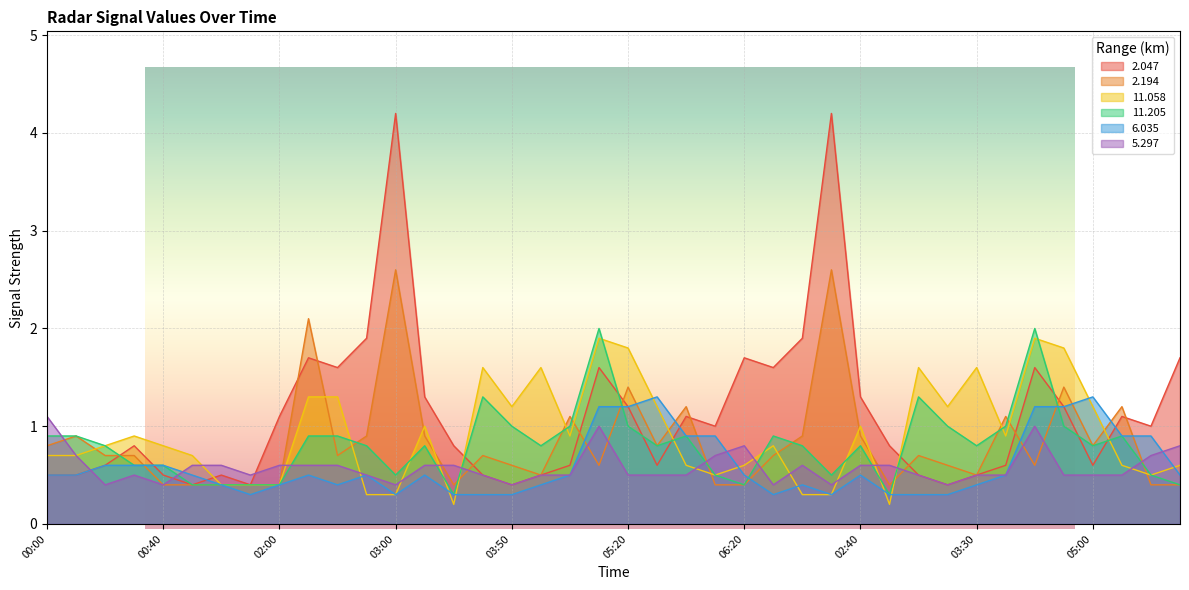

Reading left to right, what are all the values shown in this chart?

2.047: 0.5	0.5	0.6	0.8	0.5	0.4	0.5	0.4	1.1	1.7	1.6	1.9	4.2	1.3	0.8	0.5	0.4	0.5	0.6	1.6	1.2	0.6	1.1	1.0	1.7	1.6	1.9	4.2	1.3	0.8	0.5	0.4	0.5	0.6	1.6	1.2	0.6	1.1	1.0	1.7
2.194: 0.8	0.9	0.7	0.7	0.4	0.4	0.4	0.4	0.4	2.1	0.7	0.9	2.6	0.9	0.4	0.7	0.6	0.5	1.1	0.6	1.4	0.8	1.2	0.4	0.4	0.7	0.9	2.6	0.9	0.4	0.7	0.6	0.5	1.1	0.6	1.4	0.8	1.2	0.4	0.4
11.058: 0.7	0.7	0.8	0.9	0.8	0.7	0.4	0.4	0.4	1.3	1.3	0.3	0.3	1.0	0.2	1.6	1.2	1.6	0.9	1.9	1.8	1.2	0.6	0.5	0.6	0.8	0.3	0.3	1.0	0.2	1.6	1.2	1.6	0.9	1.9	1.8	1.2	0.6	0.5	0.6
11.205: 0.9	0.9	0.8	0.6	0.6	0.4	0.4	0.4	0.4	0.9	0.9	0.8	0.5	0.8	0.3	1.3	1.0	0.8	1.0	2.0	1.0	0.8	0.9	0.5	0.4	0.9	0.8	0.5	0.8	0.3	1.3	1.0	0.8	1.0	2.0	1.0	0.8	0.9	0.5	0.4
6.035: 0.5	0.5	0.6	0.6	0.6	0.5	0.4	0.3	0.4	0.5	0.4	0.5	0.3	0.5	0.3	0.3	0.3	0.4	0.5	1.2	1.2	1.3	0.9	0.9	0.5	0.3	0.4	0.3	0.5	0.3	0.3	0.3	0.4	0.5	1.2	1.2	1.3	0.9	0.9	0.5
5.297: 1.1	0.7	0.4	0.5	0.4	0.6	0.6	0.5	0.6	0.6	0.6	0.5	0.4	0.6	0.6	0.5	0.4	0.5	0.5	1.0	0.5	0.5	0.5	0.7	0.8	0.4	0.6	0.4	0.6	0.6	0.5	0.4	0.5	0.5	1.0	0.5	0.5	0.5	0.7	0.8